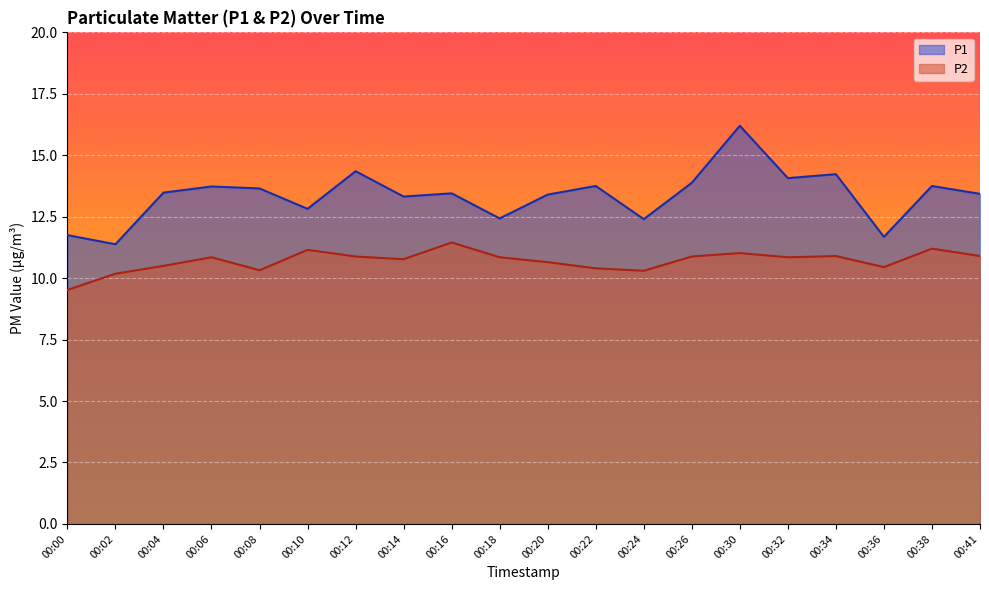

What are all the series names shown in the legend?

P1, P2